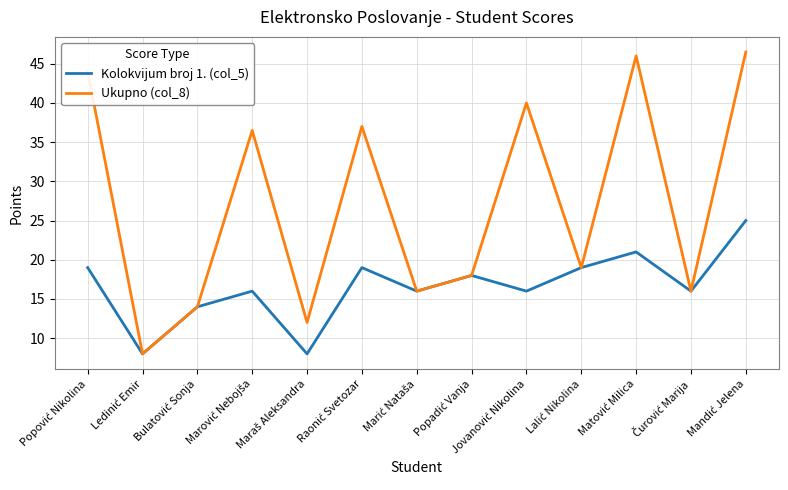

Which series has the largest total across all categories?

Ukupno (col_8)